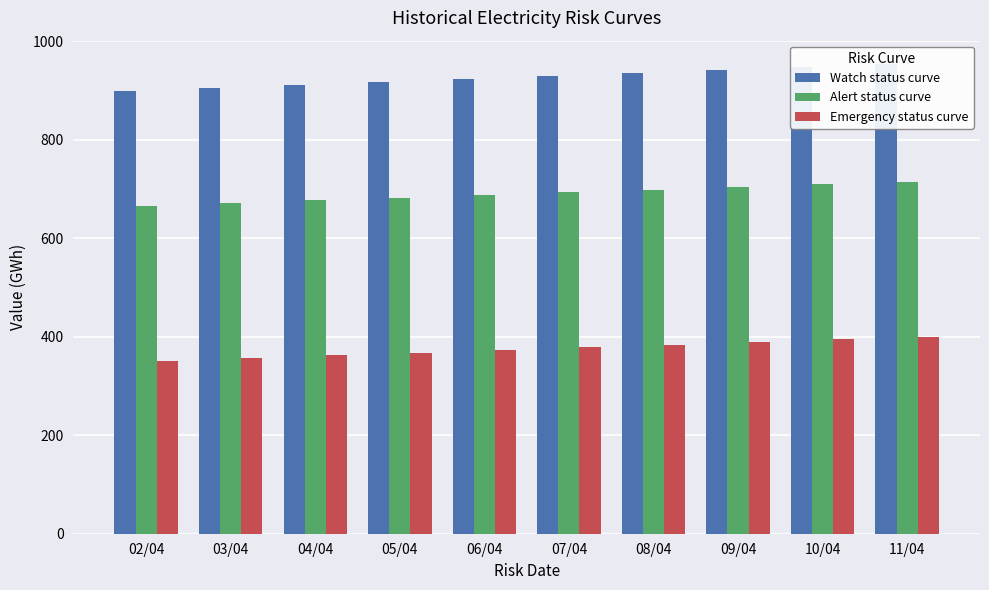

Reading left to right, extract all data points from this chart.

Watch status curve: 898.2	904.3	910.5	916.6	922.7	928.9	935.0	941.2	947.3	953.4
Alert status curve: 666.4	671.8	677.1	682.4	687.8	693.1	698.4	703.8	709.1	714.4
Emergency status curve: 351.3	356.8	362.2	367.6	373.1	378.5	384.0	389.4	394.8	400.2